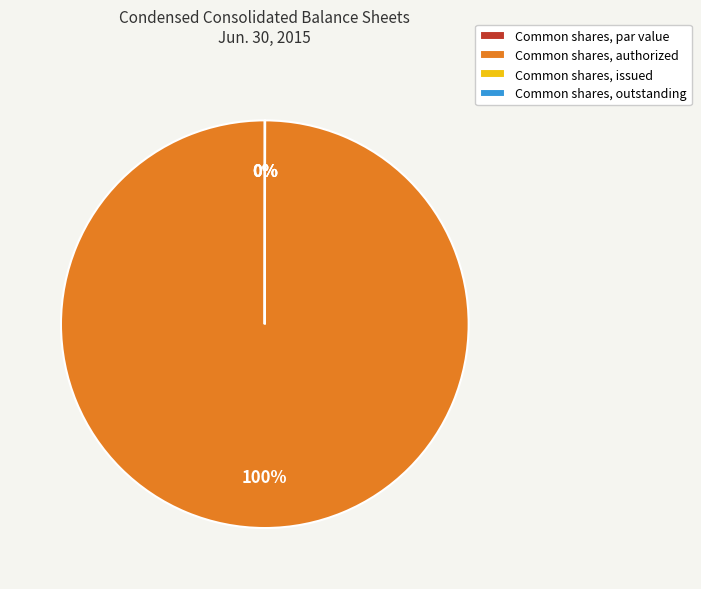

What is the majority slice?

Common shares, authorized